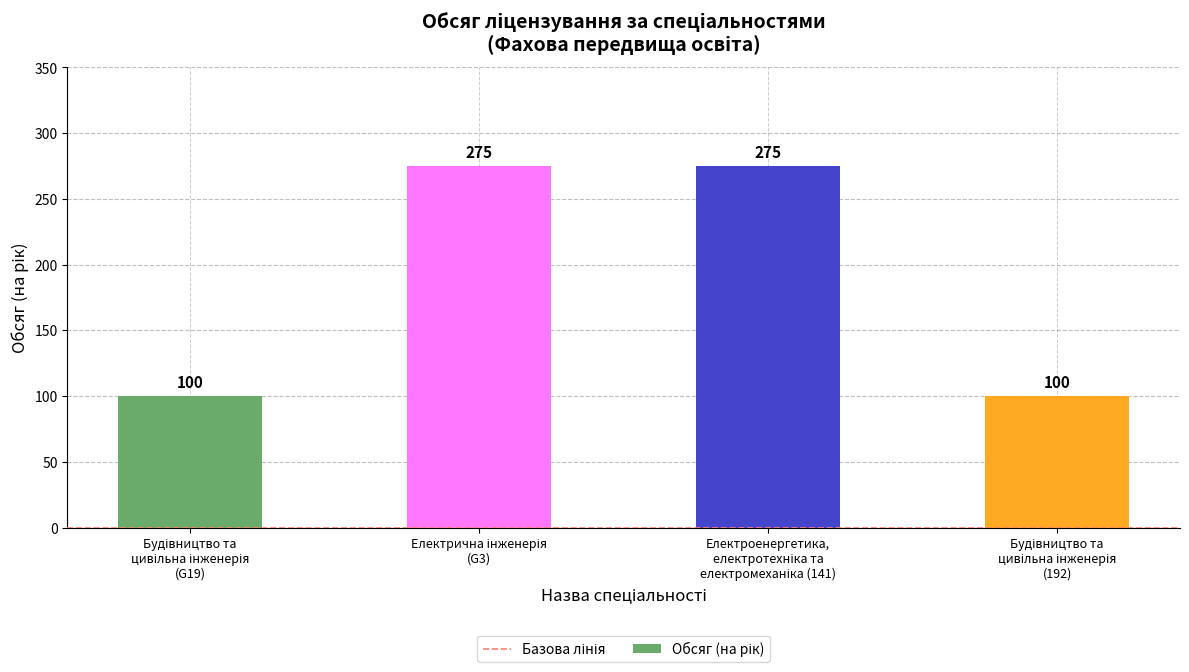

What is the sum of all values?

750